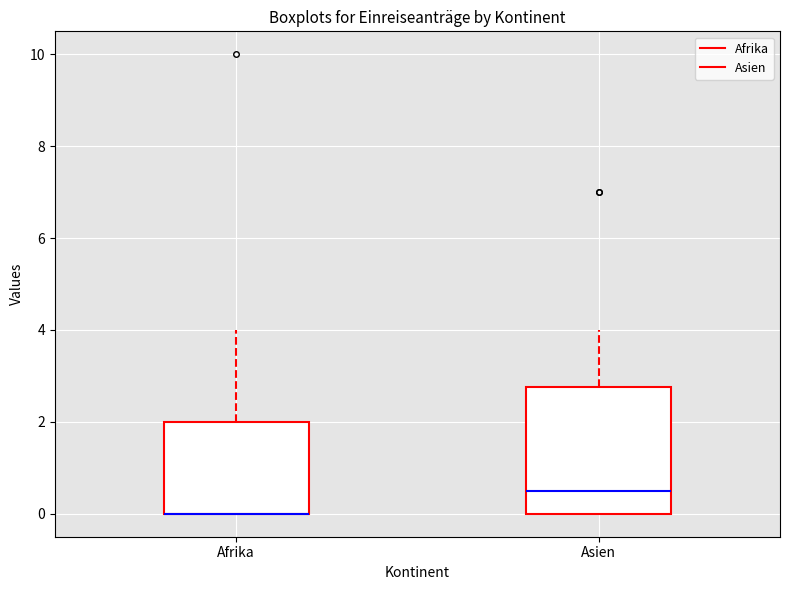

Reading left to right, read every box against the y-axis: the position of its median line, the range the box covers, and the ends of its whiskers. The values are not printed on the chart, so give them approximately, as read against the axis.

Afrika: median 0.0 (drawn on the box's lower edge), box 0.0 to 2.0, whiskers 0.0 to 4.0
Asien: median 0.6, box 0.0 to 2.8, whiskers 0.0 to 4.0